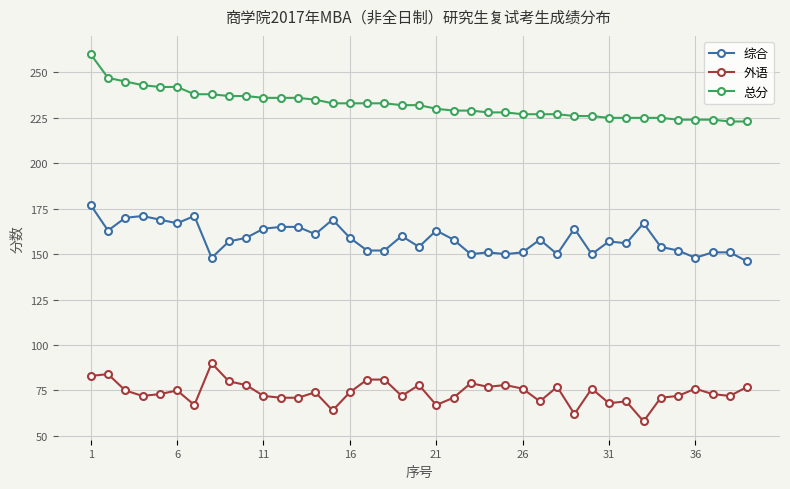

List the series in order of their overall mean, highest first.

总分, 综合, 外语